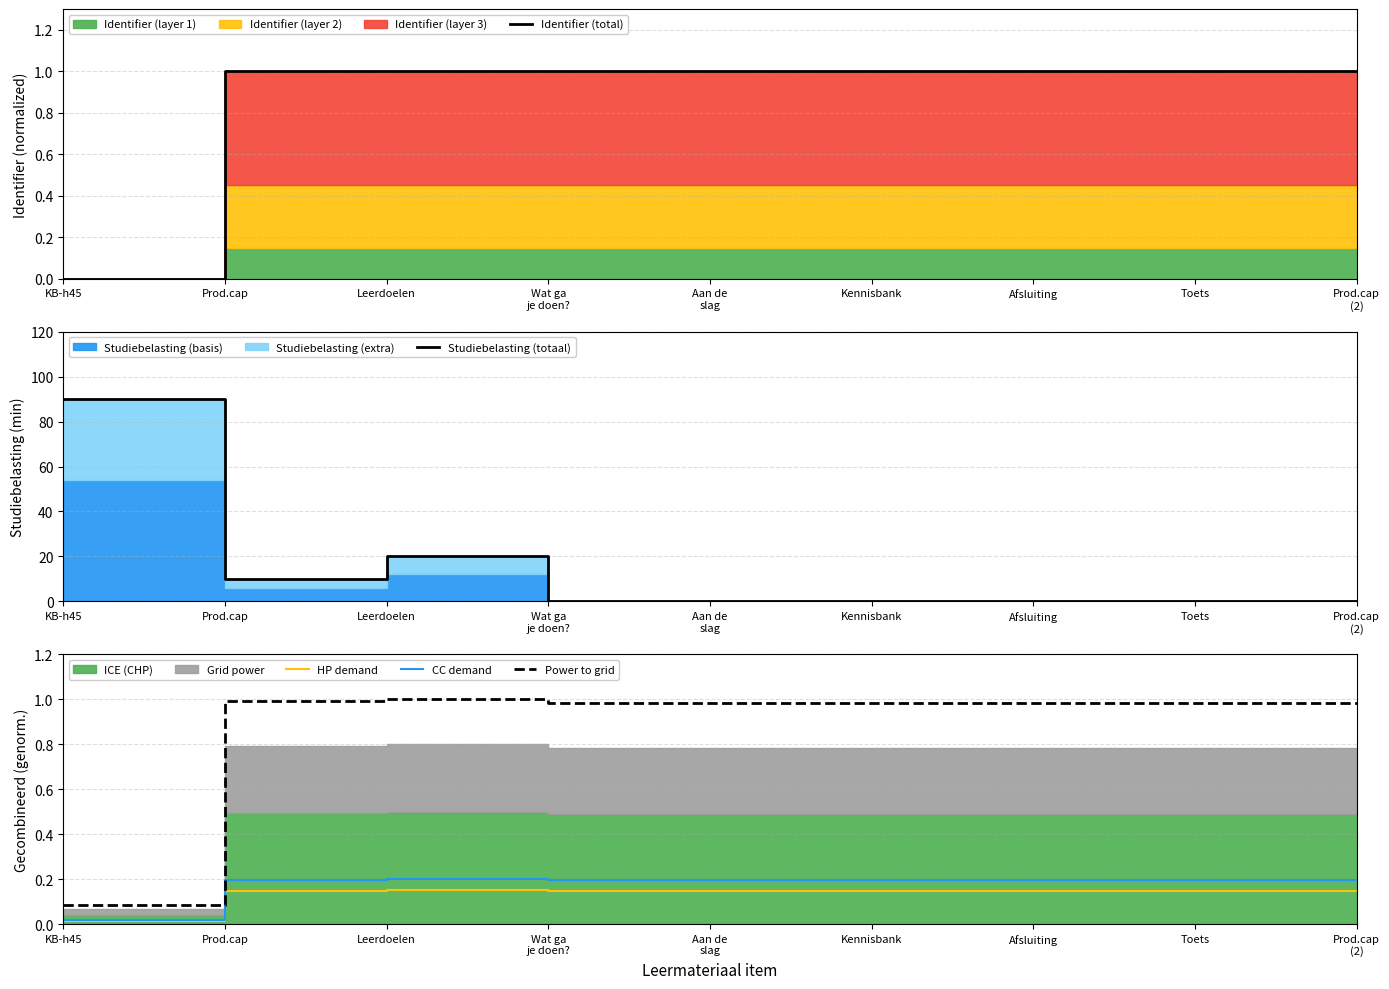

True or false: Identifier (total) has a value of 1.0 at Afsluiting.

True